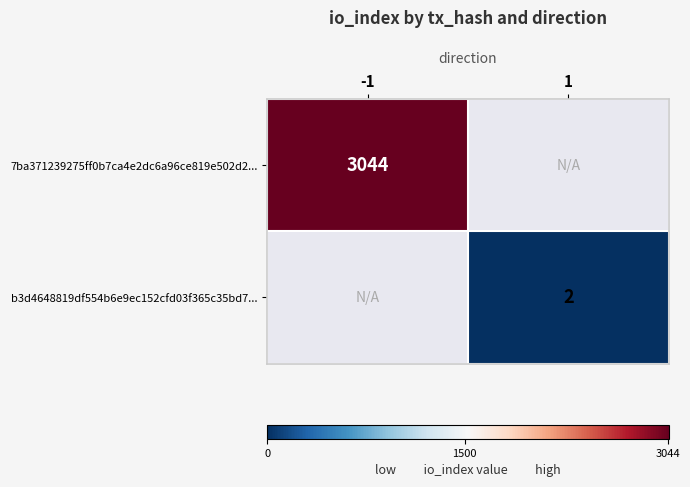

Which label corresponds to the largest value in the chart?

-1